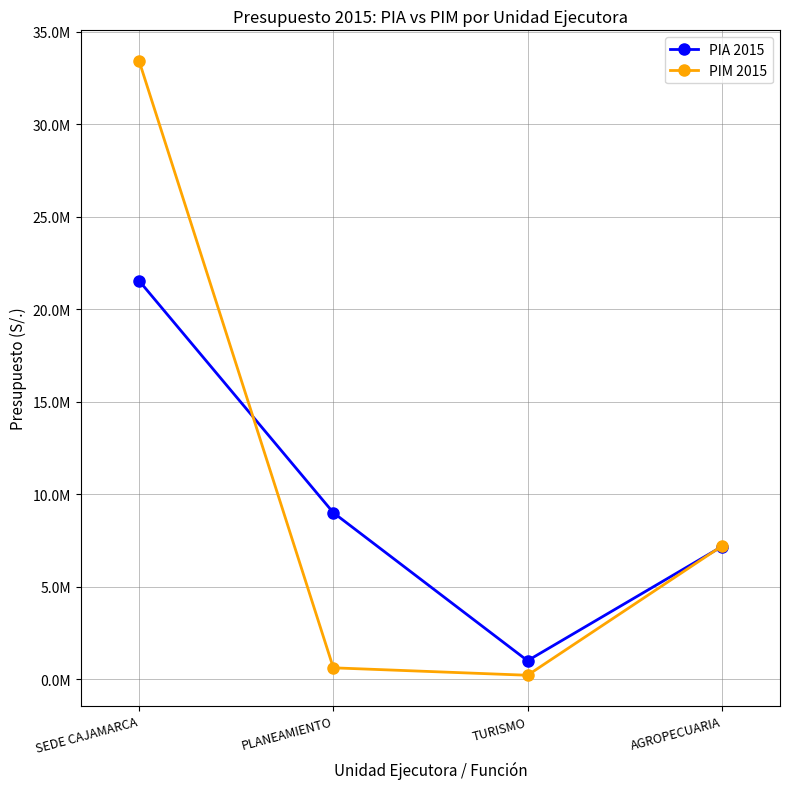

Is the value of PIA 2015 at AGROPECUARIA greater than the value of PIM 2015 at TURISMO?

Yes